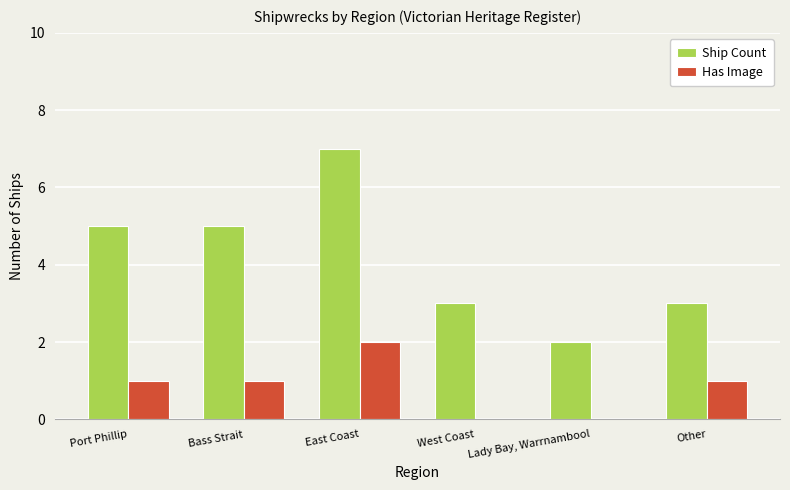

Is the value of Ship Count at East Coast greater than the value of Has Image at Other?

Yes